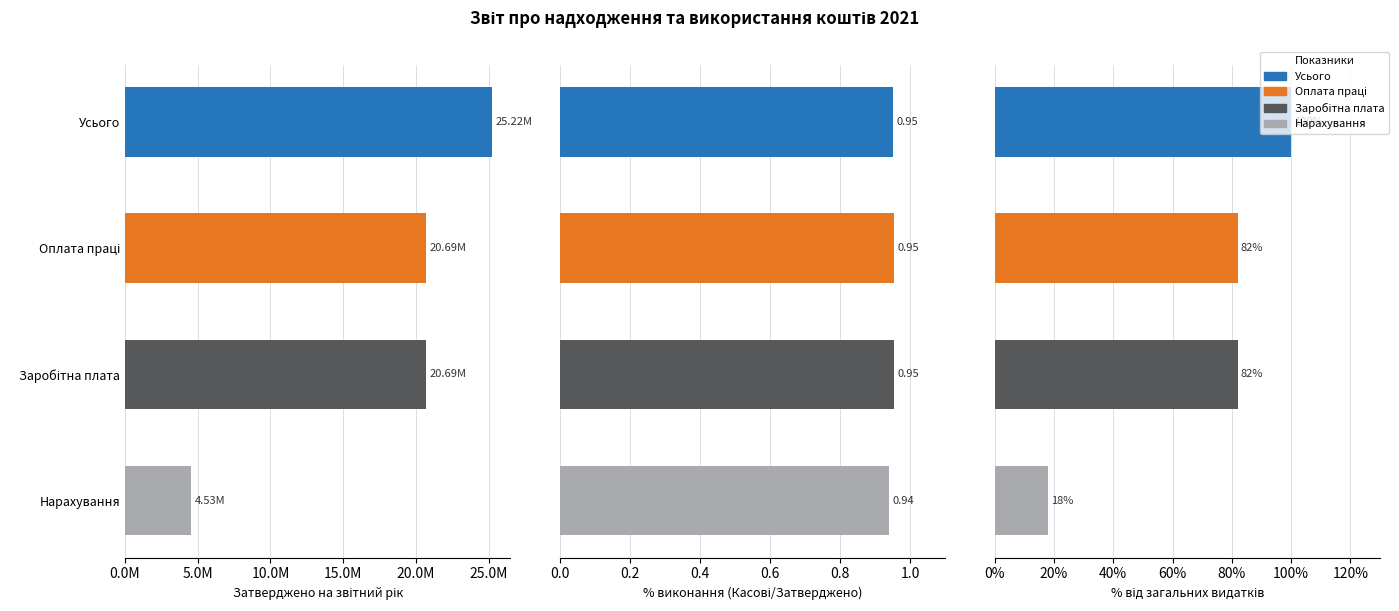

Which series has the widest spread of values?

Затверджено на звітний рік